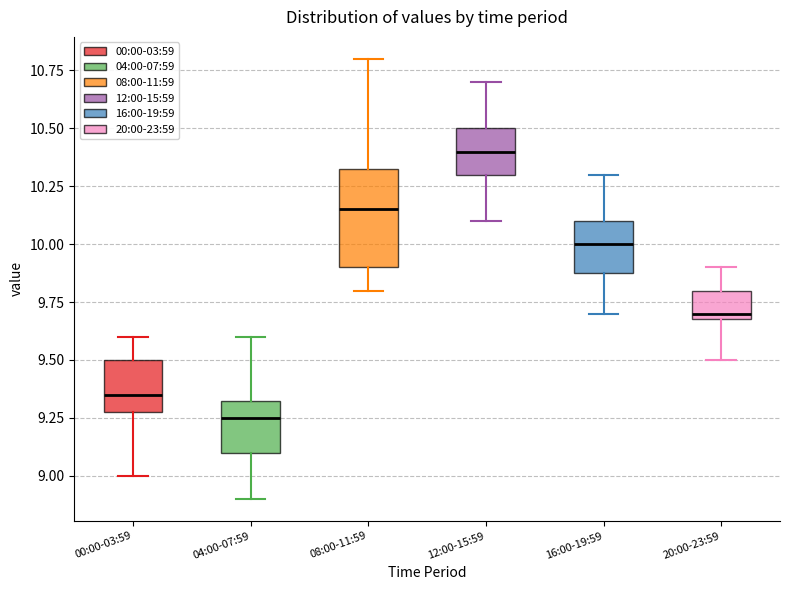

Where does the upper whisker of the box for 12:00-15:59 end on the y-axis? The values are not printed on the chart, so give them approximately, as read against the axis.

10.70